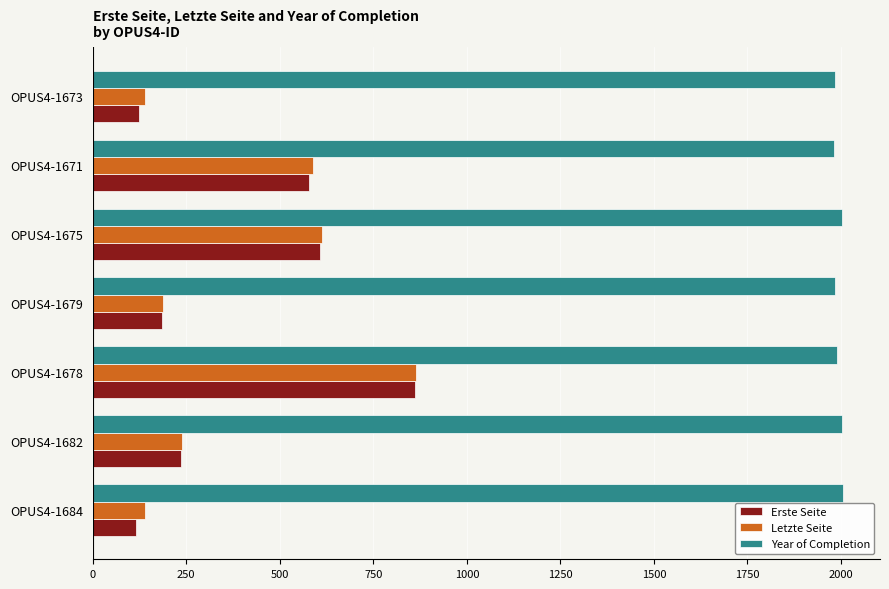

The Letzte Seite series shows 613 at OPUS4-1675. True or false?

True